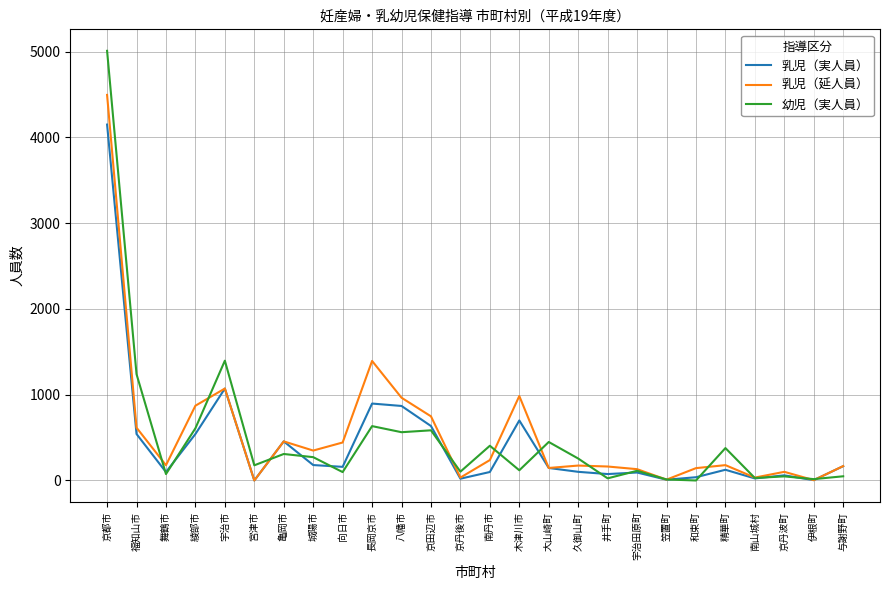

Is it true that 幼児（実人員） equals 119 at 木津川市?

True